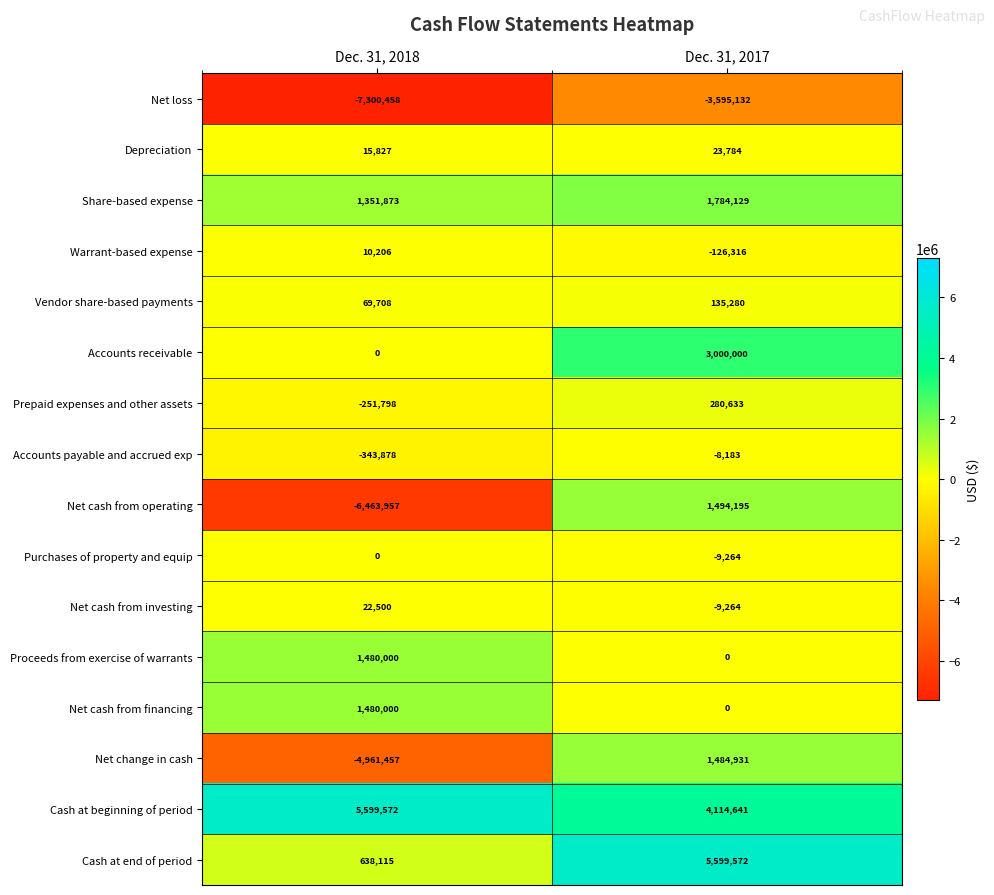

What is the total value across all series at Dec. 31, 2017?

14169006